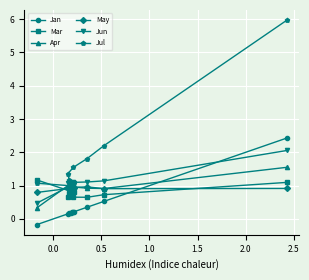

How many categories are shown in the chart?

10